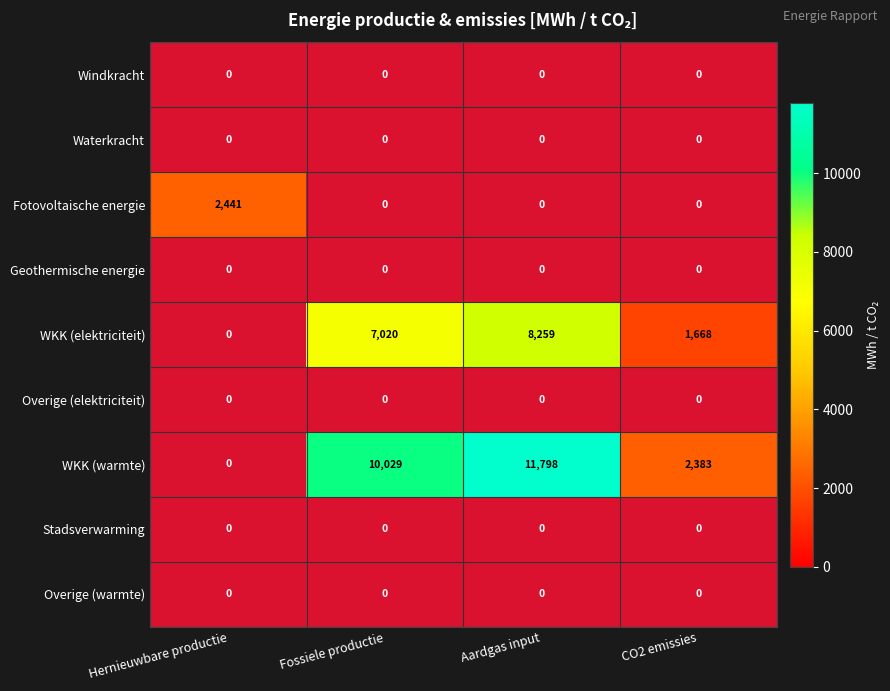

The value of Warmtekrachtkoppeling (warm) at 1 is 3756.1. True or false?

False